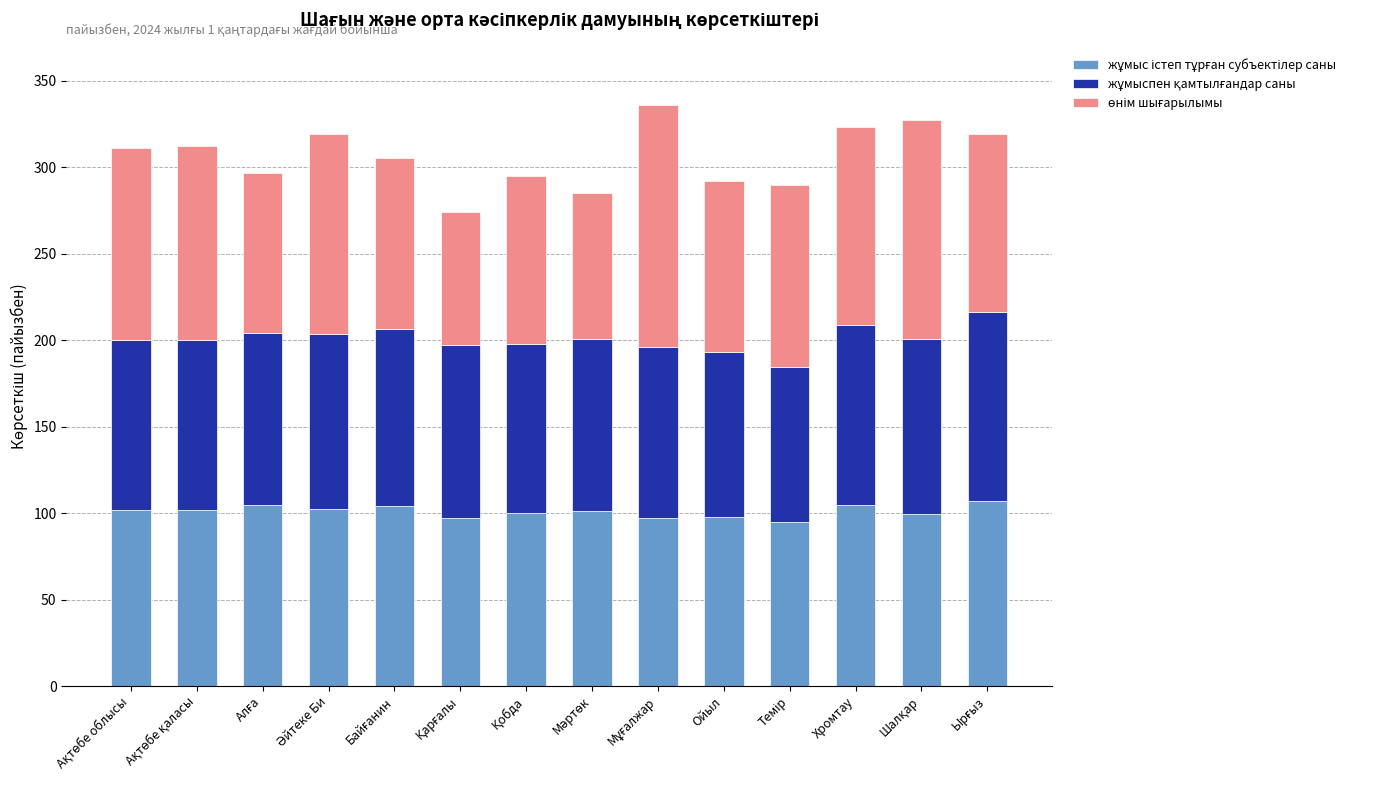

The жұмыс істеп тұрған субъектілер саны series shows 96.9 at Мұғалжар. True or false?

True